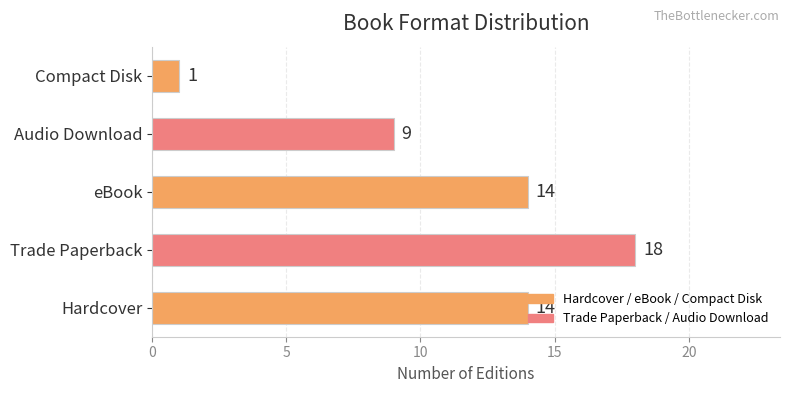

How many bars are there in total?

5